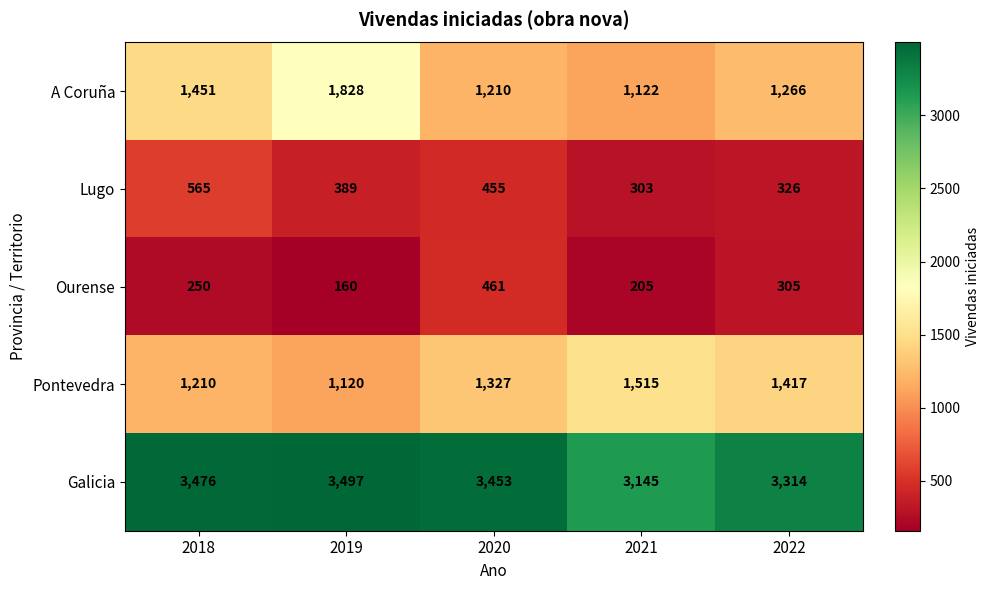

What is the difference between the Ourense values at 2022 and 2019?

145